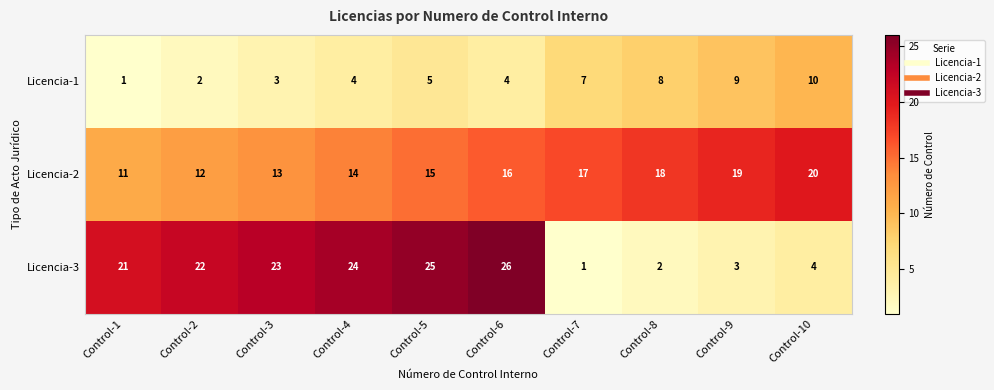

Which series has the largest total across all categories?

Licencia-2